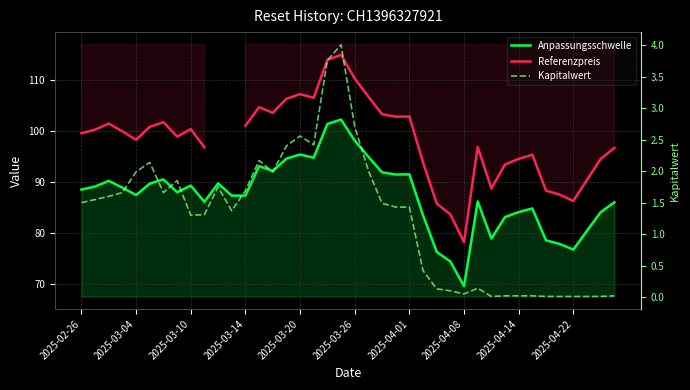

What value does the Referenzpreis series have at 2025-04-14?

94.5